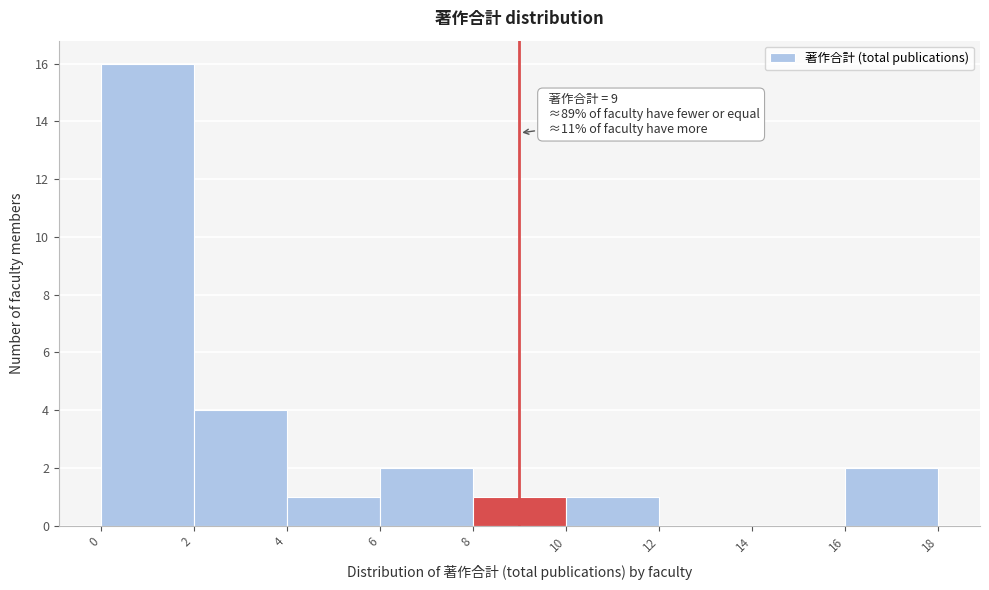

Over which range of the x-axis is the bar tallest?

0 to 2